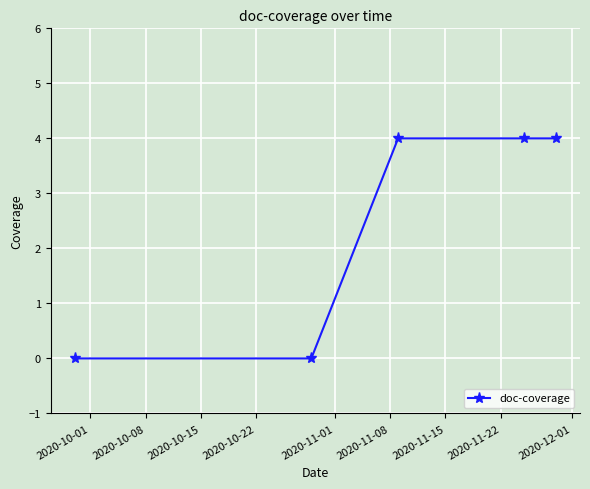

How many values are between 0 and 4?

5